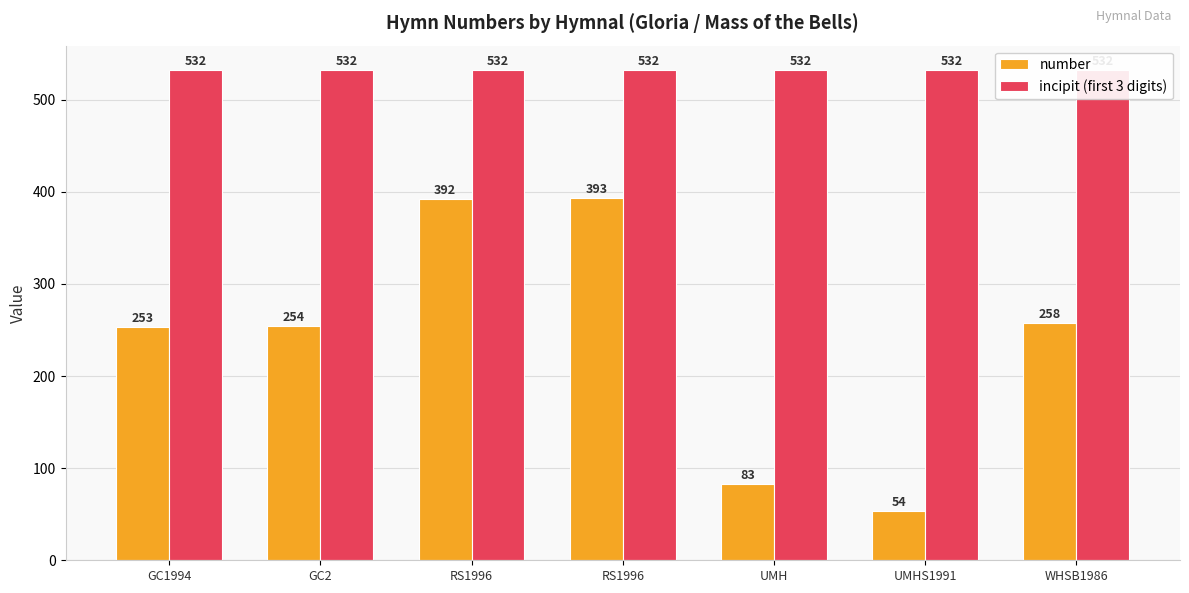

What is the difference between the number values at RS1996 and UMHS1991?

339